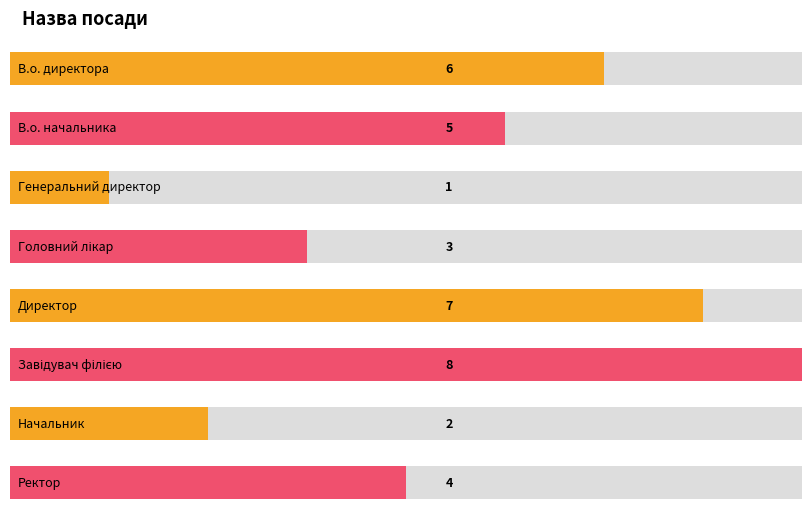

What is the average value?

4